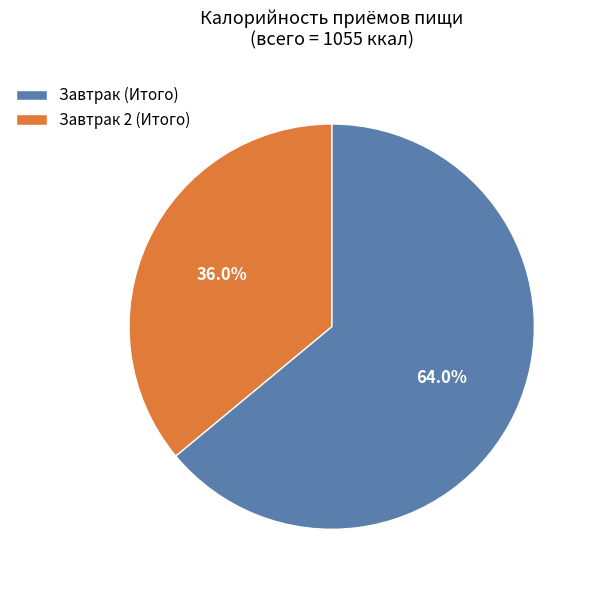

Which category has the biggest portion of the pie?

Завтрак (Итого)